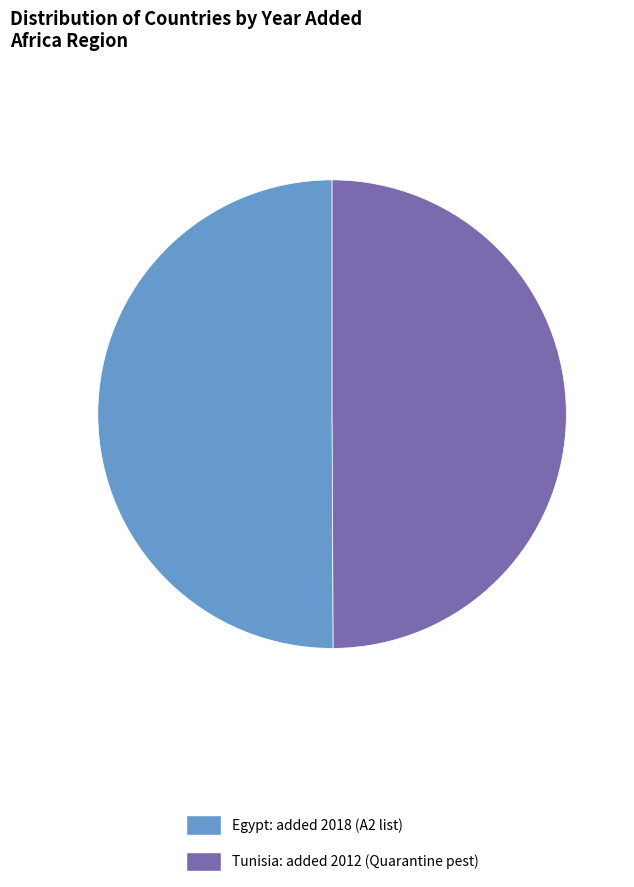

True or false: Egypt accounts for 50% of the total.

True